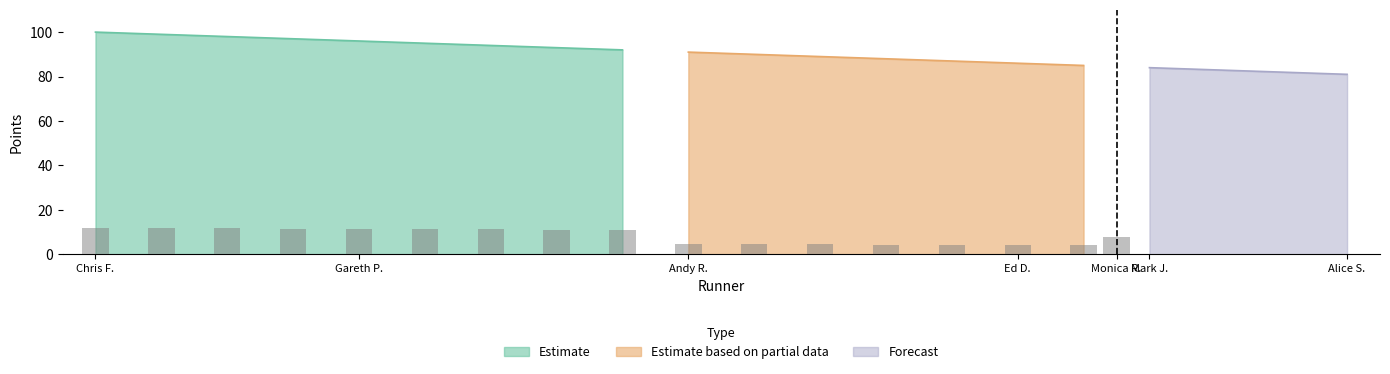

How many bars are there in each group?

3